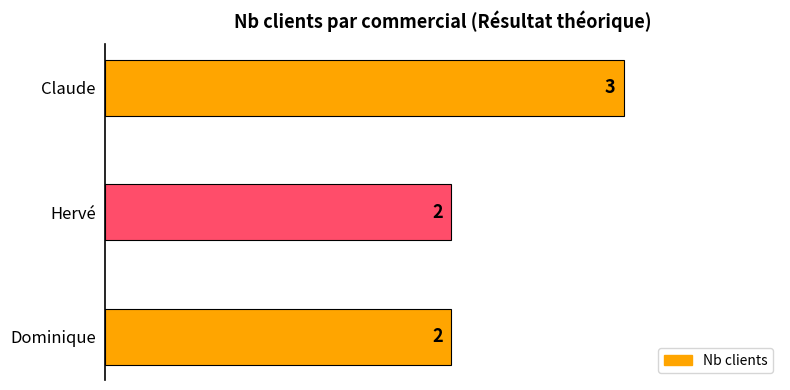

The value at Claude is 3. True or false?

True